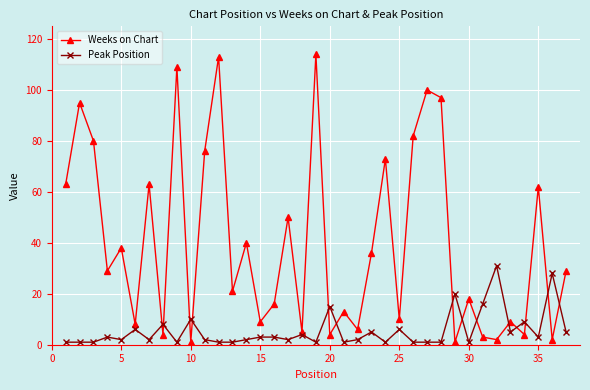

Which series has the largest range (max minus min)?

Weeks on Chart